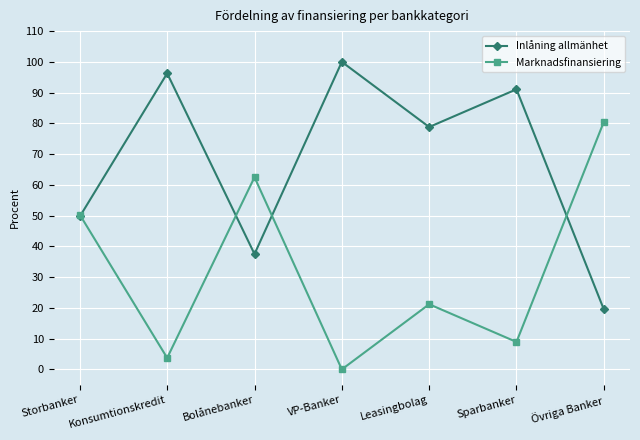

What is the label of the 6th point from the left?

Sparbanker